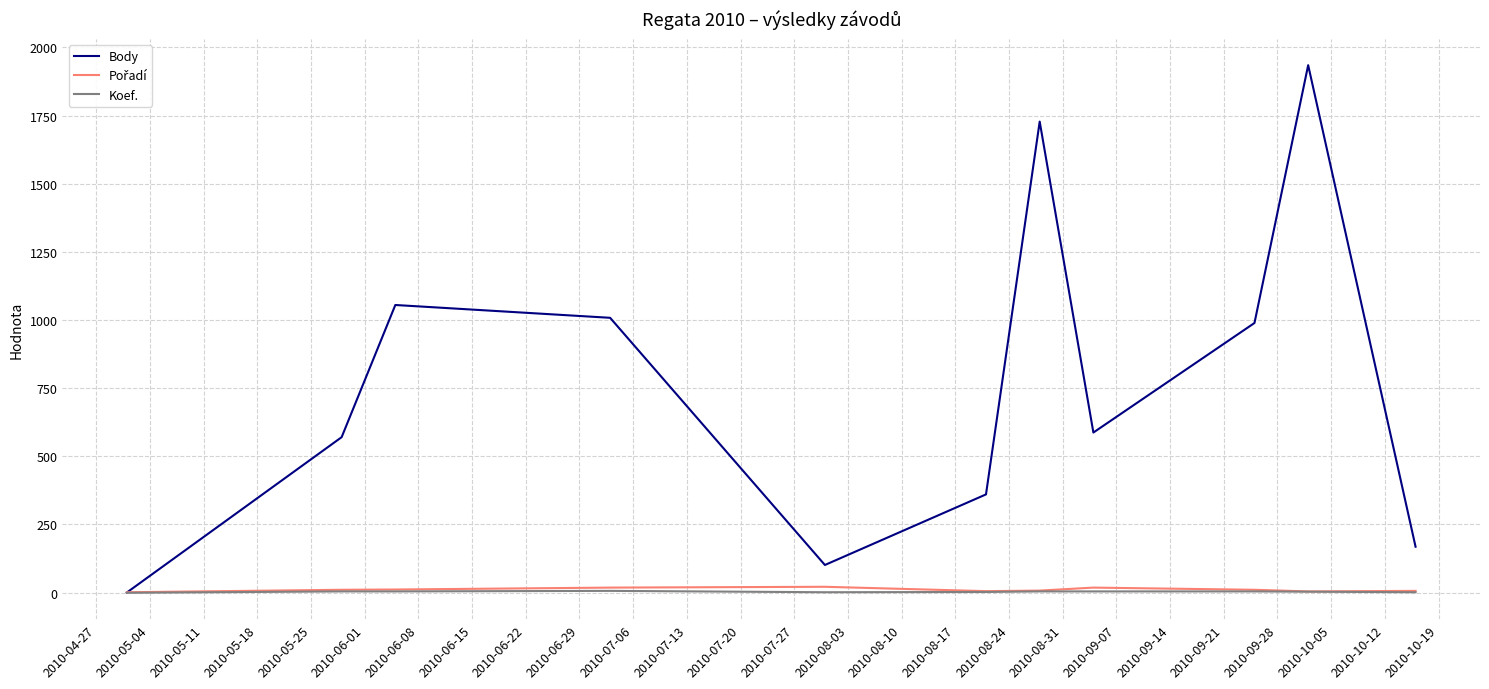

What is the greatest value displayed?

1935